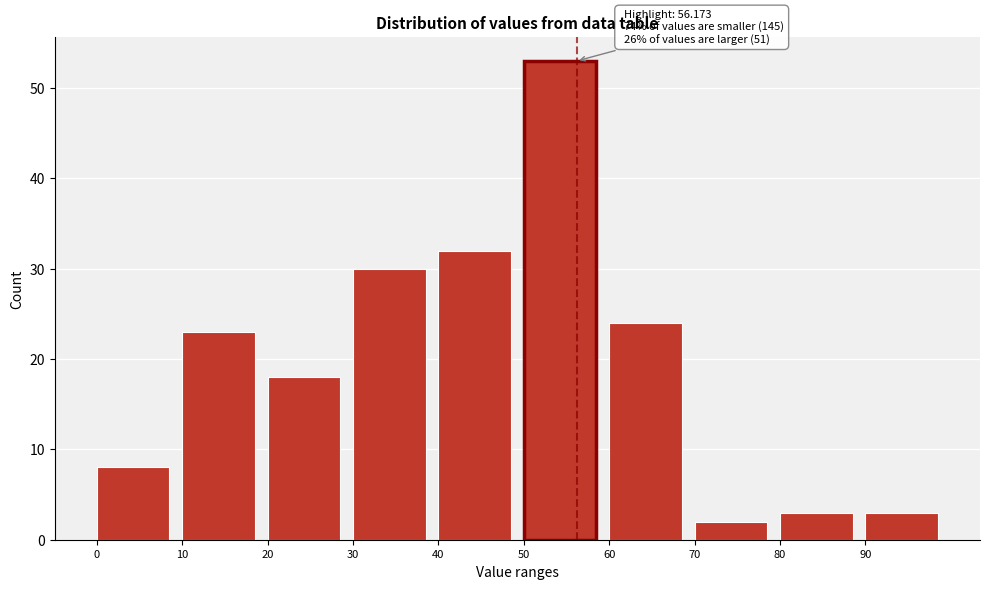

Which range on the x-axis has the tallest bar?

50 to 60